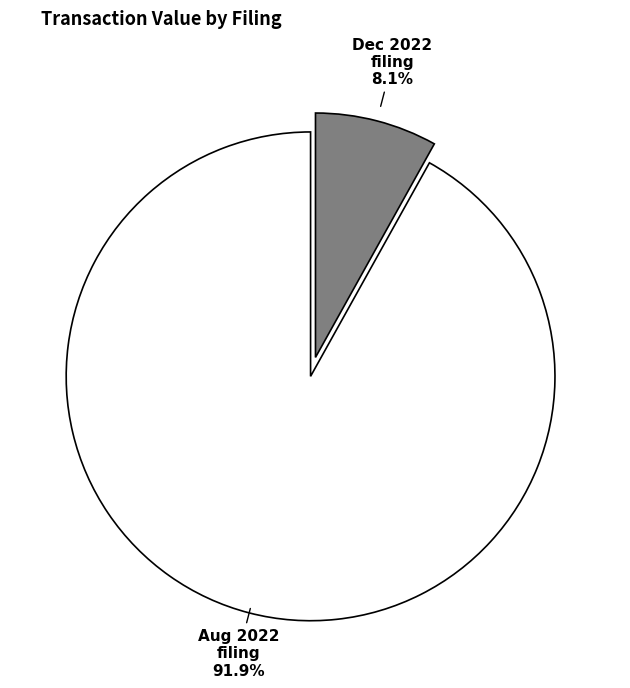

Does any single category account for the majority?

Yes